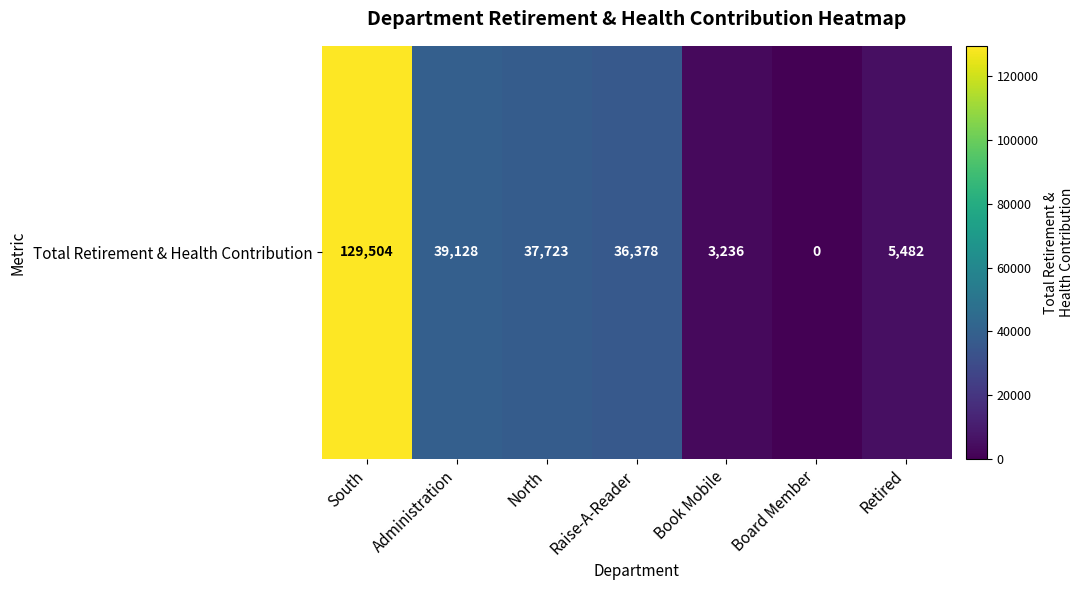

List the labels in order of value, largest first.

South, Administration, North, Raise-A-Reader, Retired, Book Mobile, Board Member